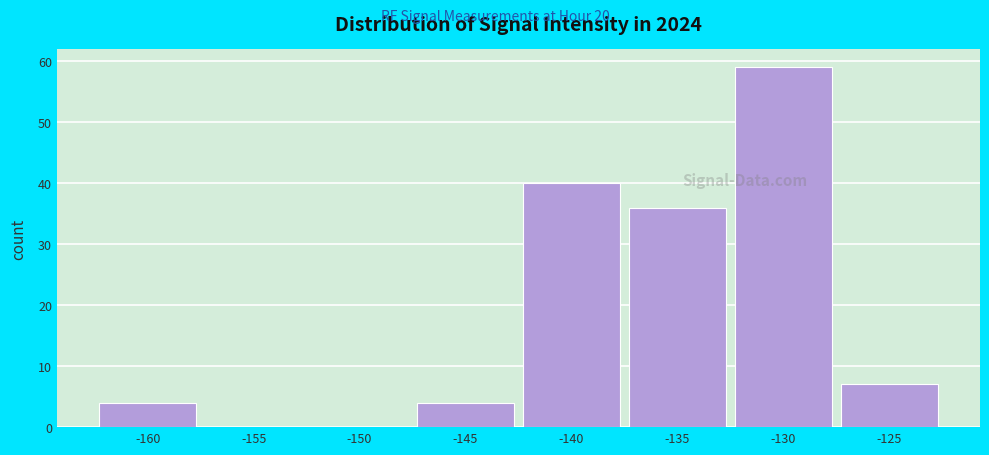

Reading left to right, list all the values displayed in this chart.

-160=4	-155=0	-150=0	-145=4	-140=40	-135=36	-130=59	-125=7